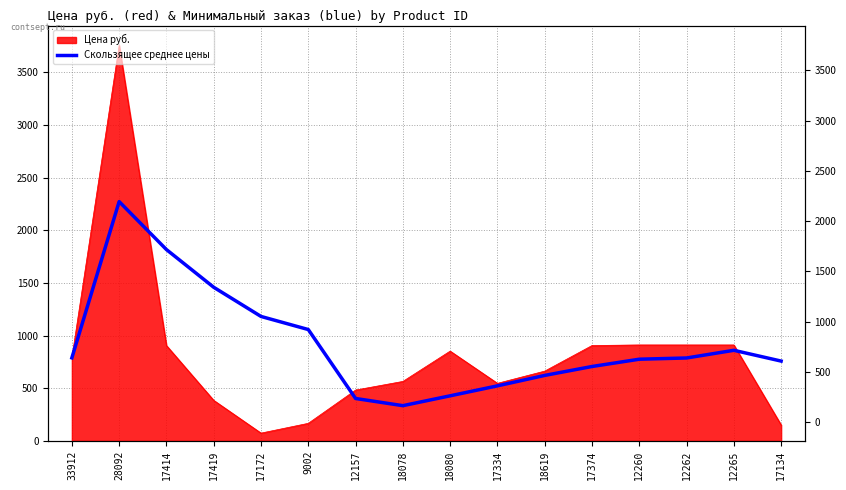

Which has a higher value, 17414 or 12260?

17414